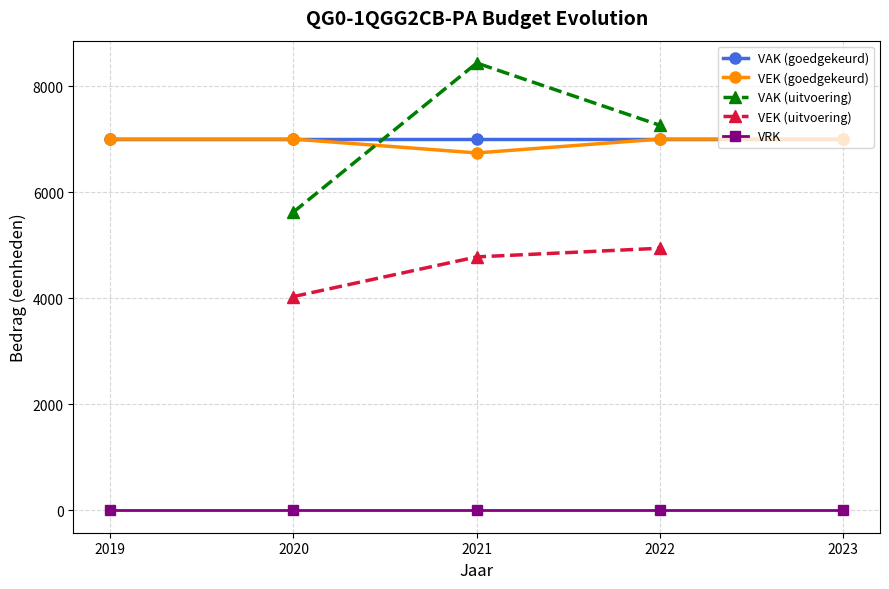

What is the average value of the VAK series?

7012